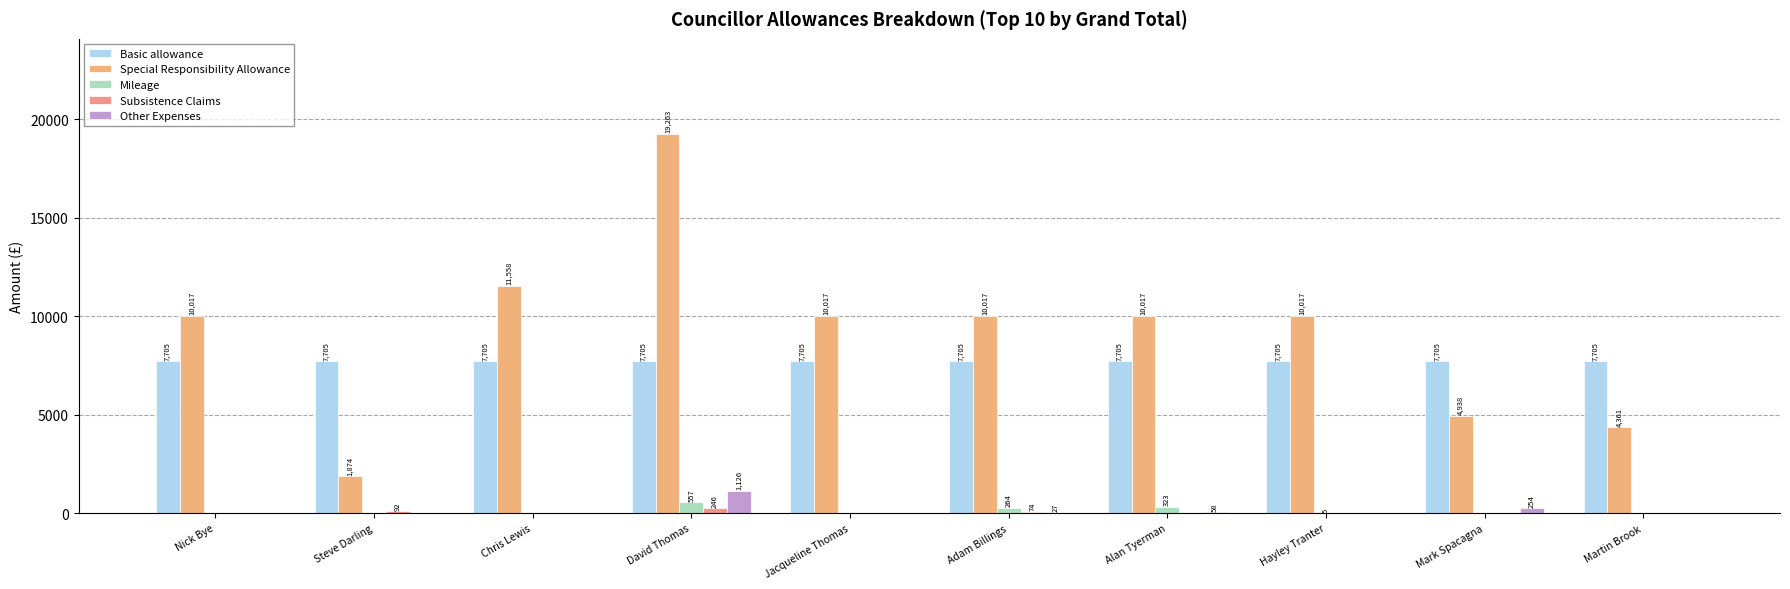

What is the highest value of the Basic allowance series?

7704.7